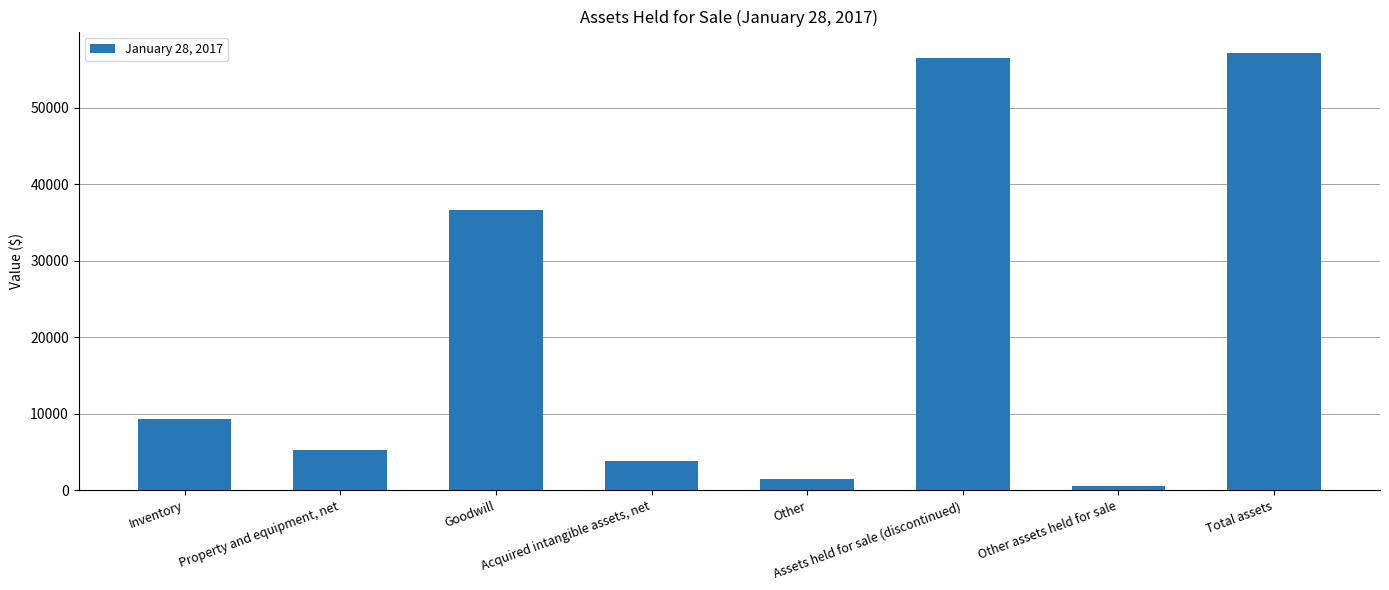

True or false: the data shows 5270 at Property and equipment, net.

True